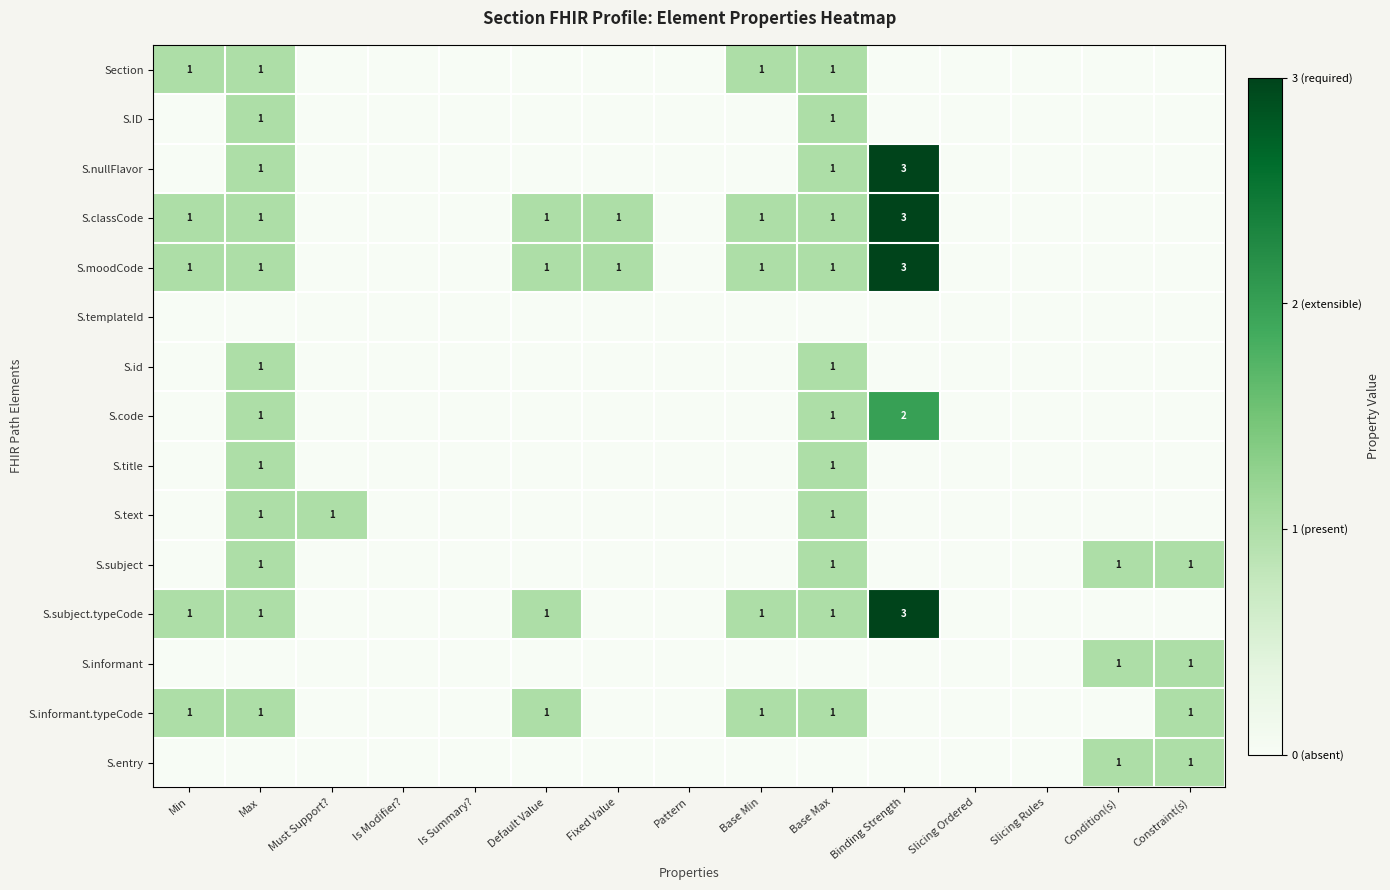

The value of S.code at Binding Strength is 2. True or false?

True